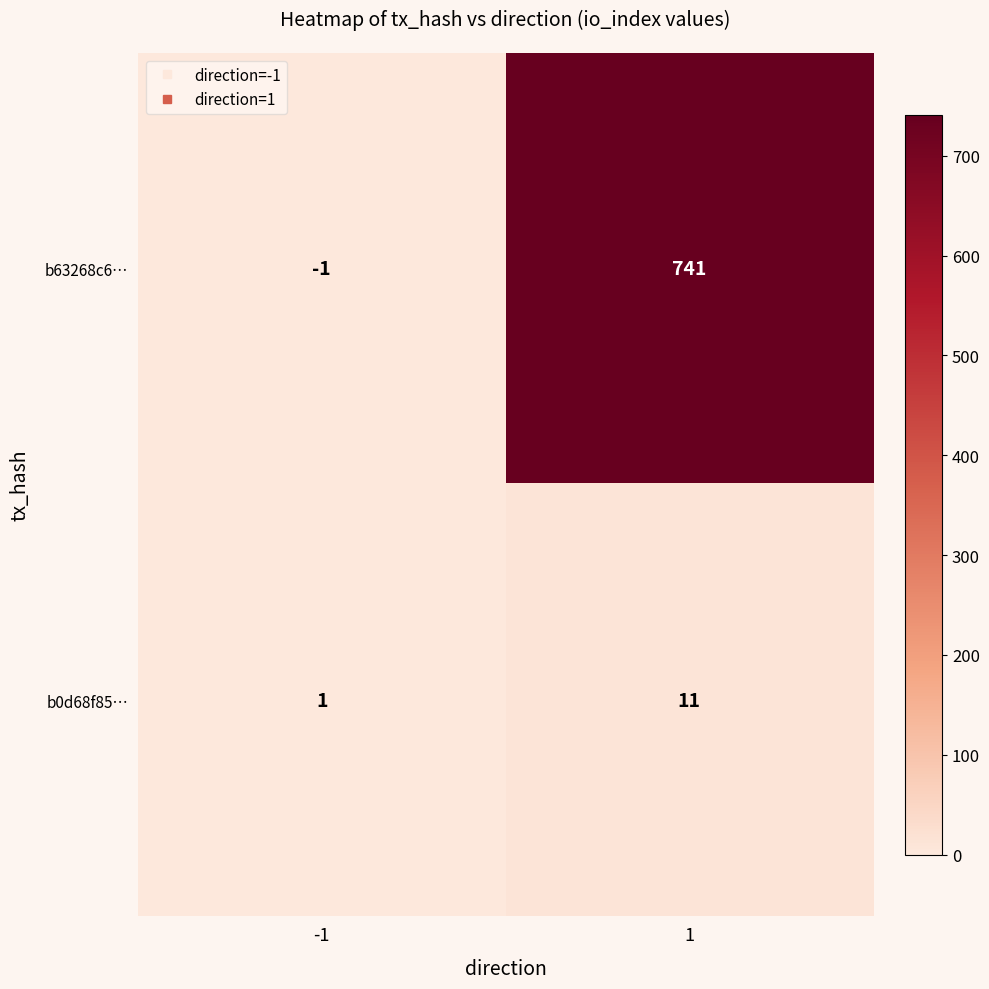

True or false: b0d68f85… has a value of 11 at 1.

True